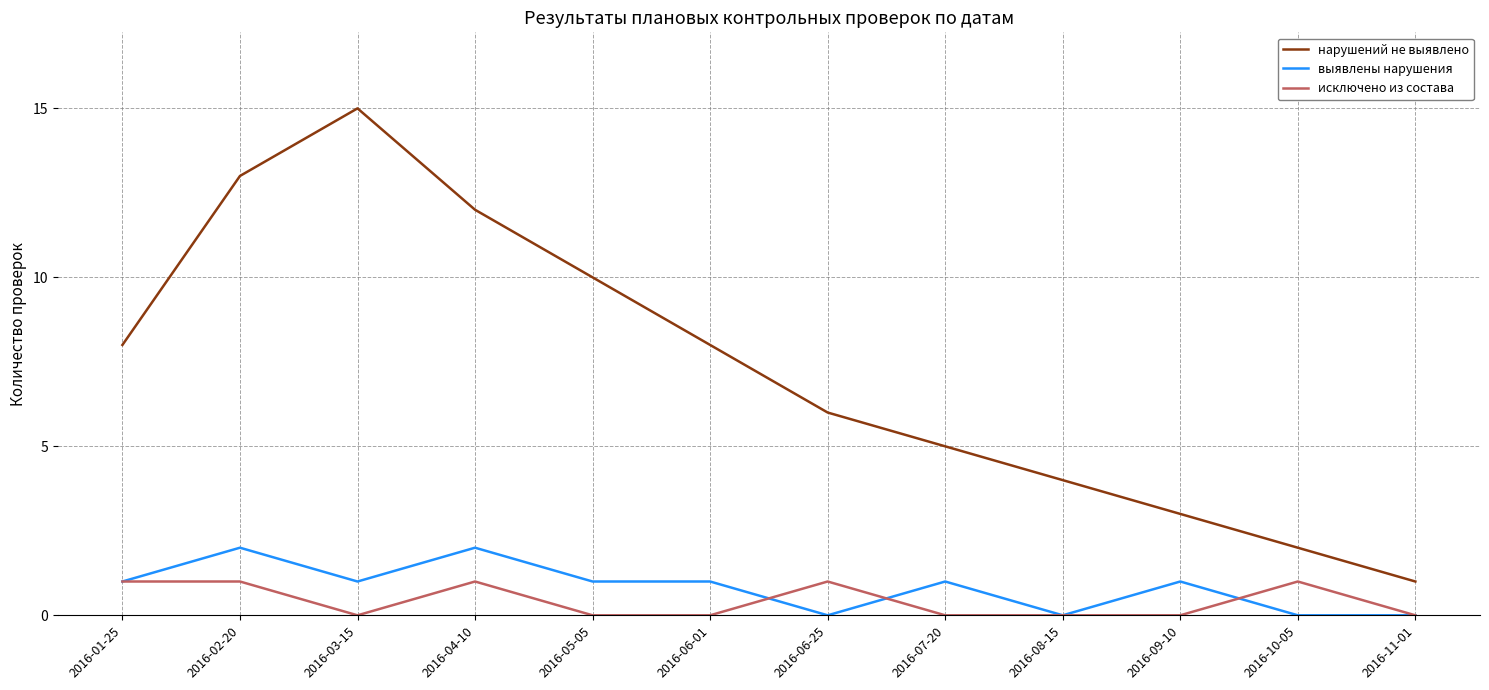

What is the difference between the highest and lowest values at 2016-06-01?

8